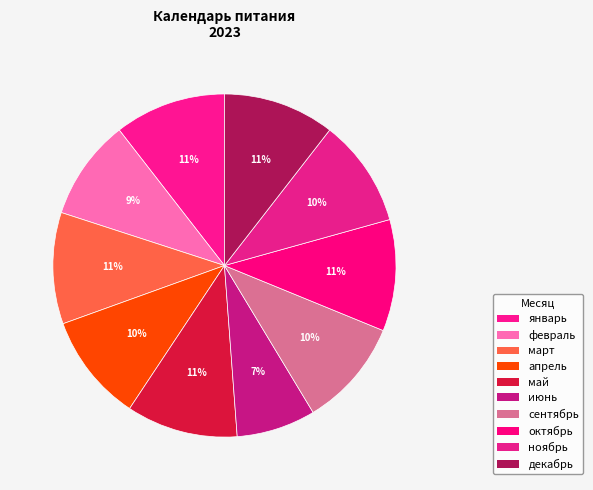

How many segments does this pie chart have?

10